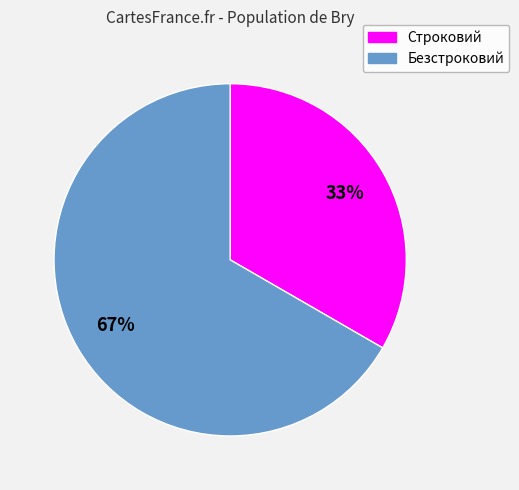

Rank the categories by value from lowest to highest.

Строковий, Безстроковий